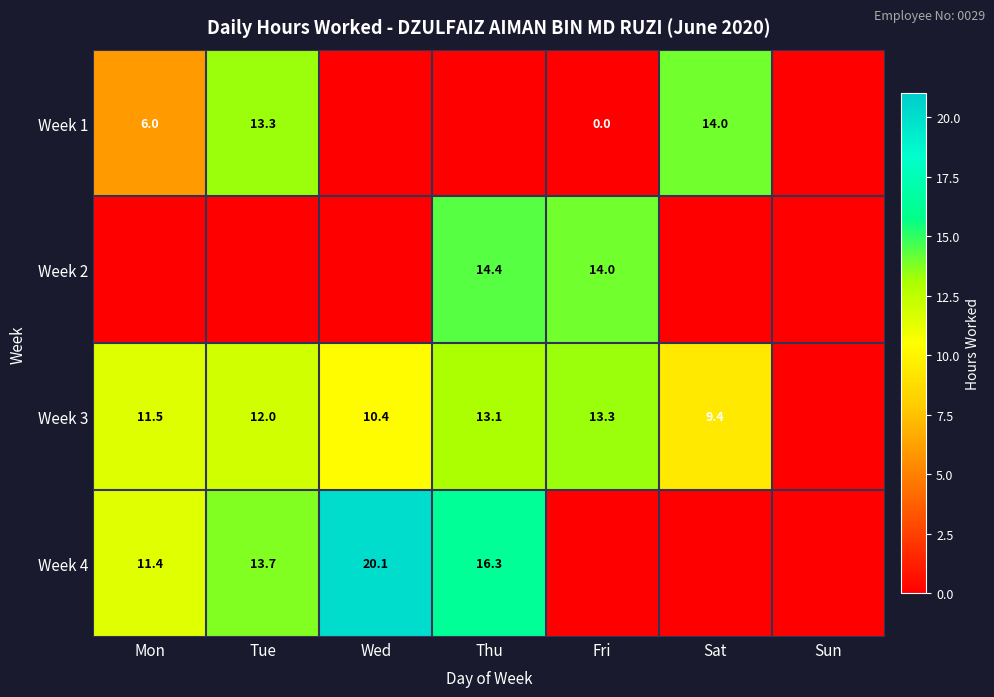

The value of Week 3 at Tue is 3.2. True or false?

False